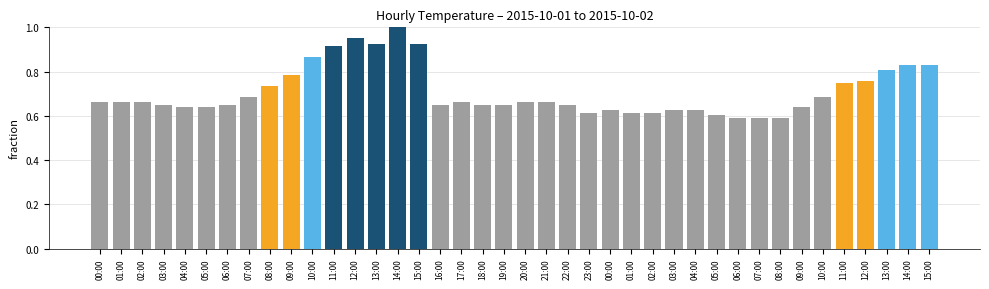

How many bars are there in total?

40